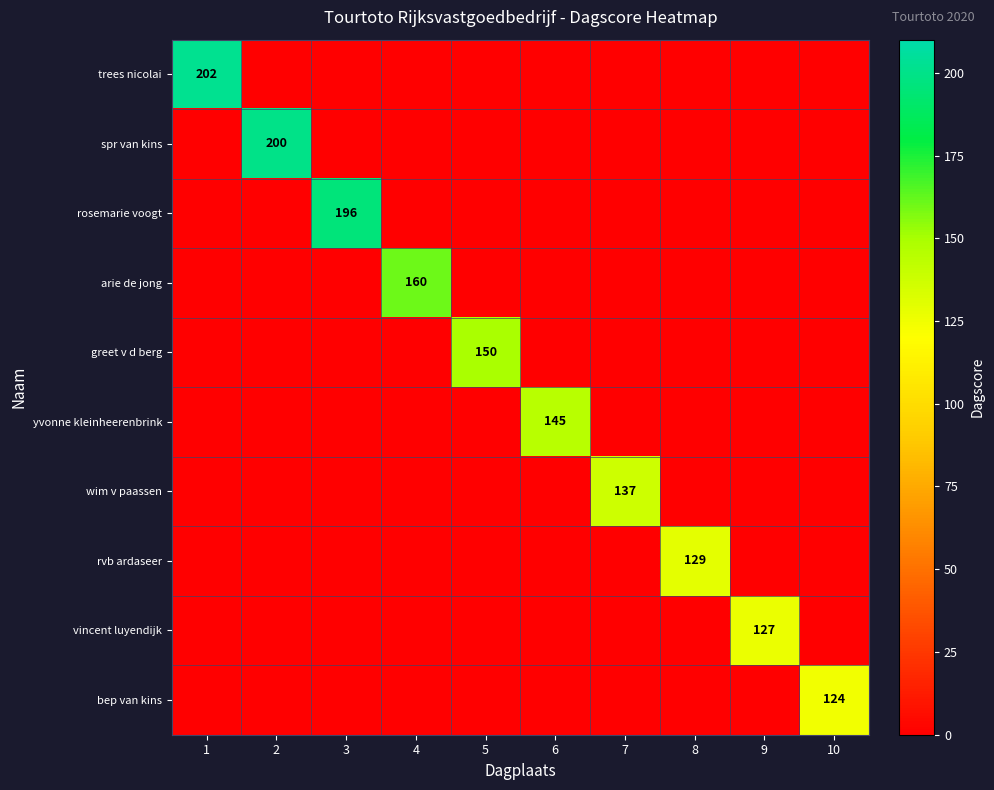

Is it true that rosemarie voogt equals 196 at 3?

True